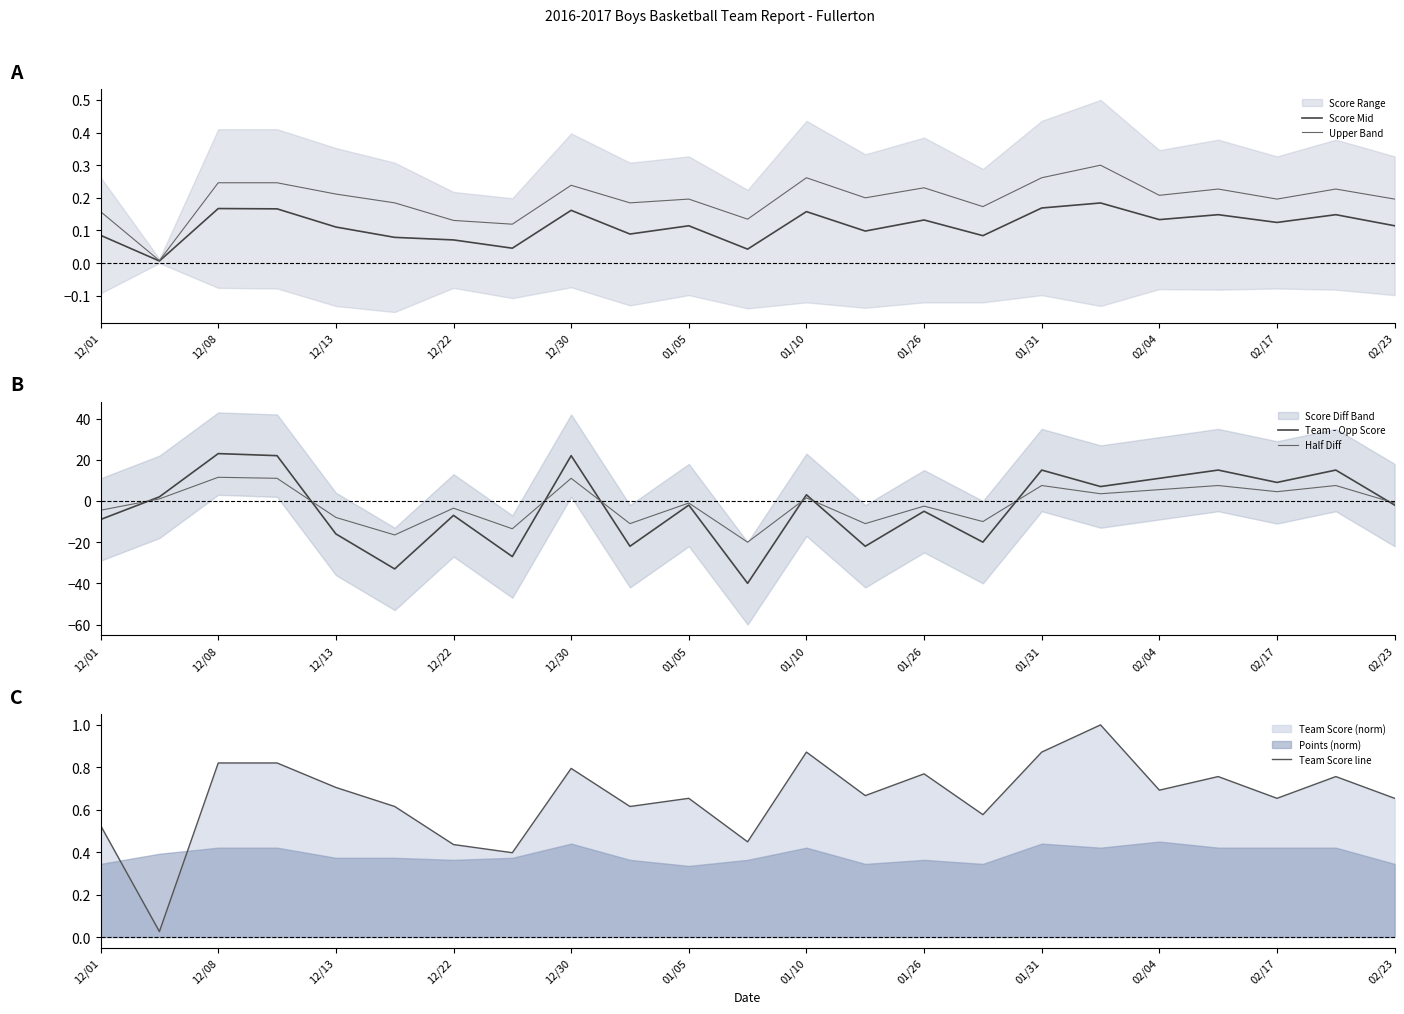

What is the maximum value for Team - Opp Score?

23.0